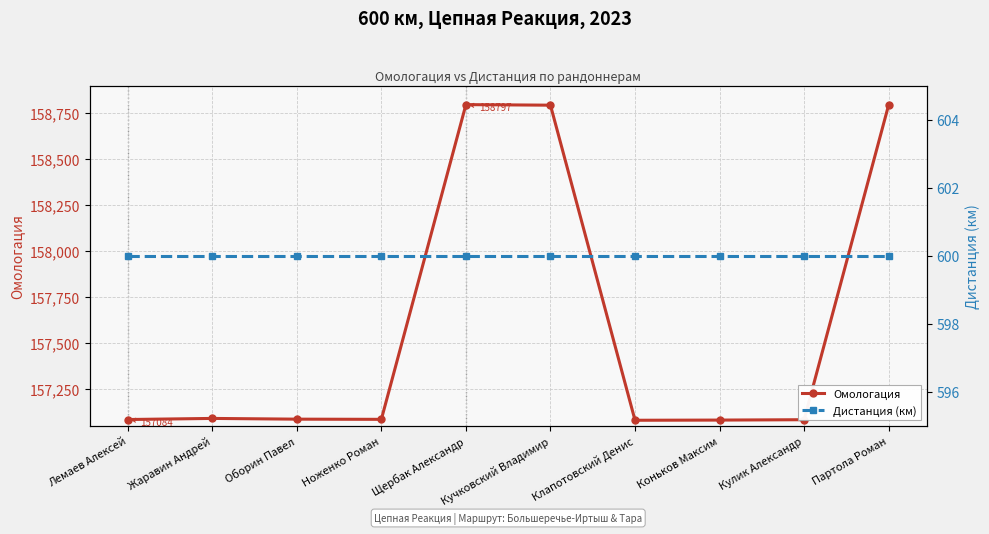

How many values in the Омологация series are below 157086?

5